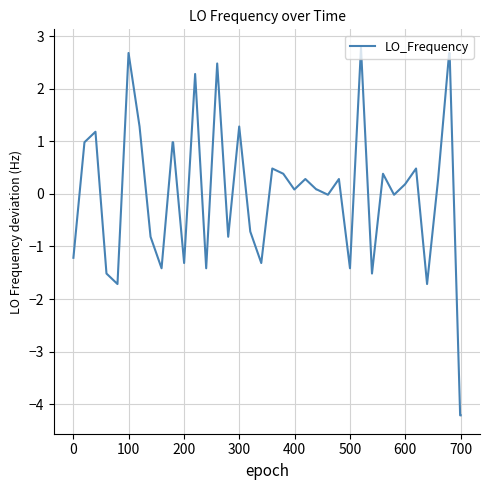

Count the number of data series in this chart.

1